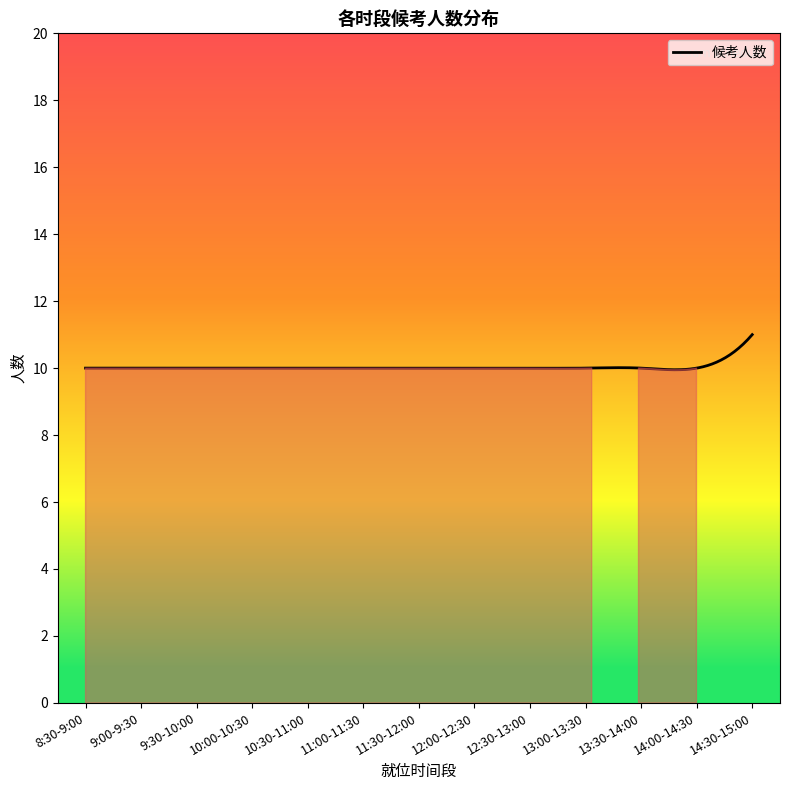

What is the maximum value shown in the chart?

11.0